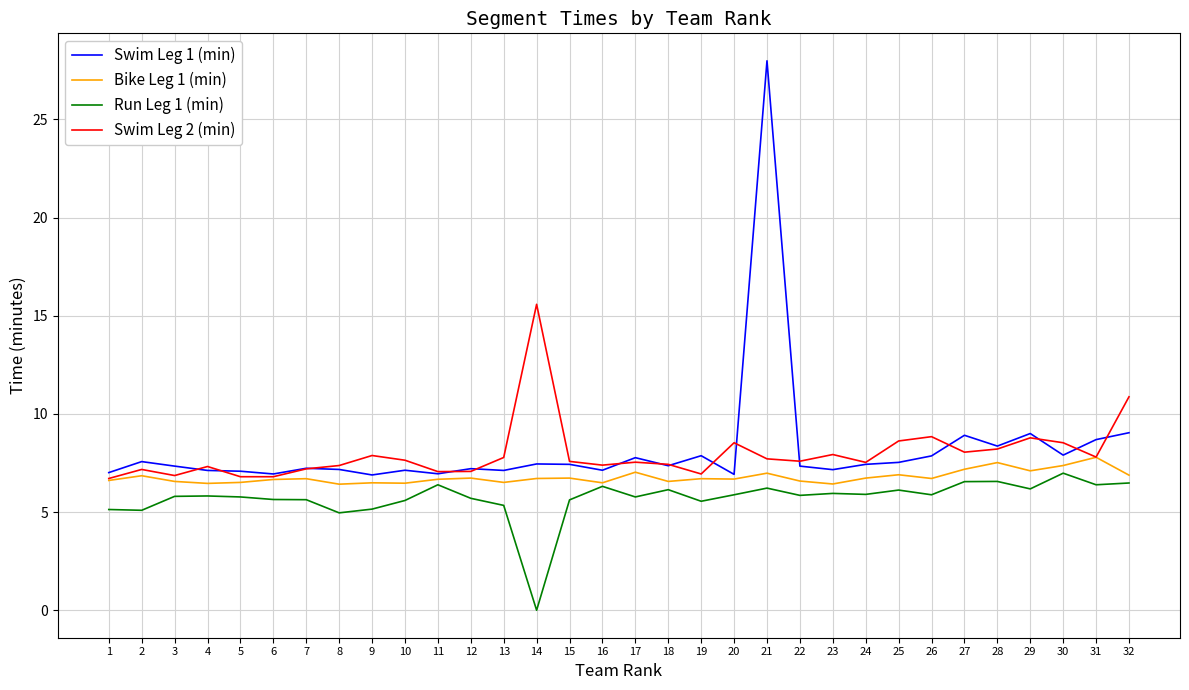

True or false: Swim Leg 2 (min) has a value of 1.9 at 11.

False